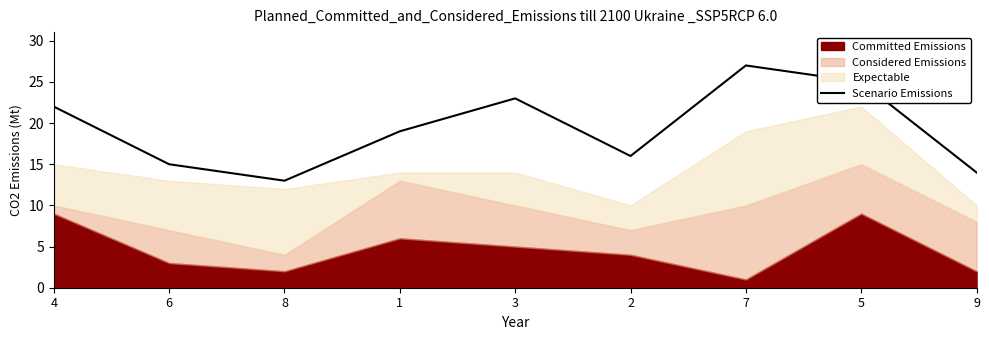

What is the highest value of the Scenario Emissions series?

27